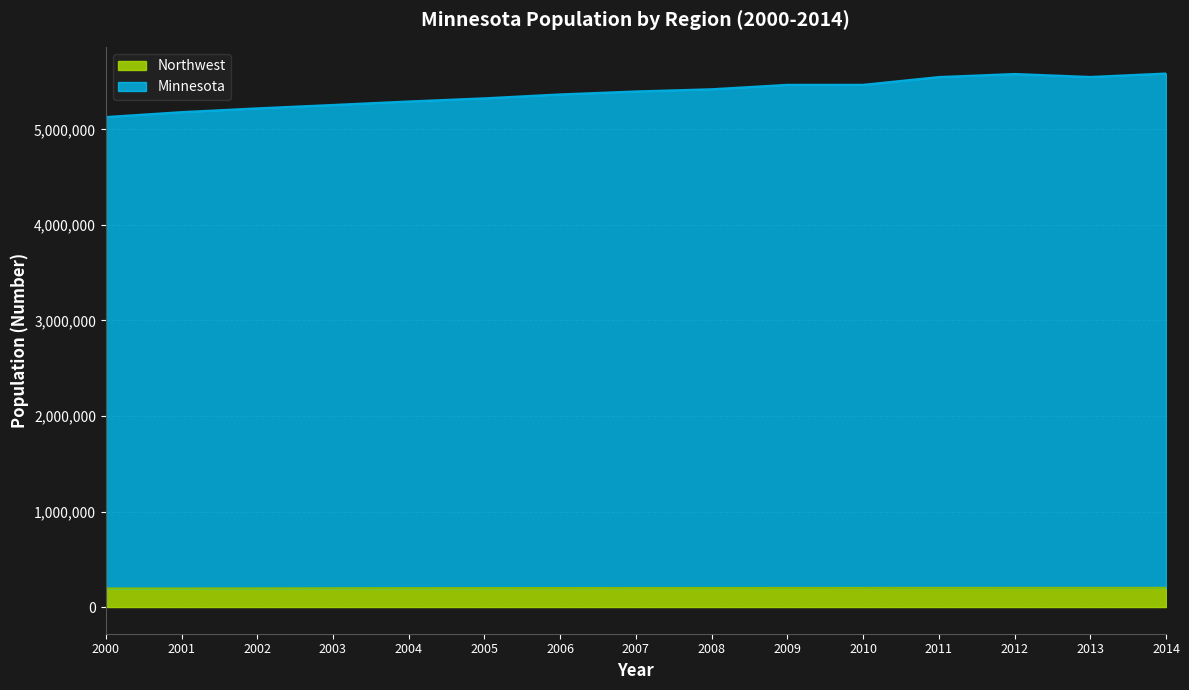

What is the highest value of the Northwest series?

201200